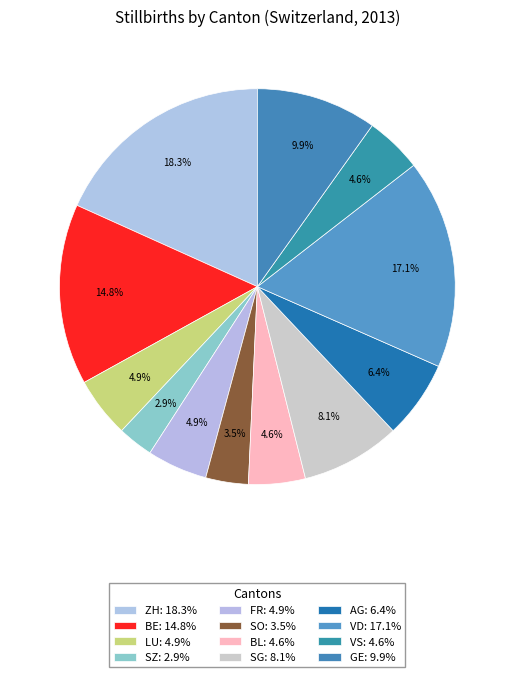

How many slices are in this pie chart?

12